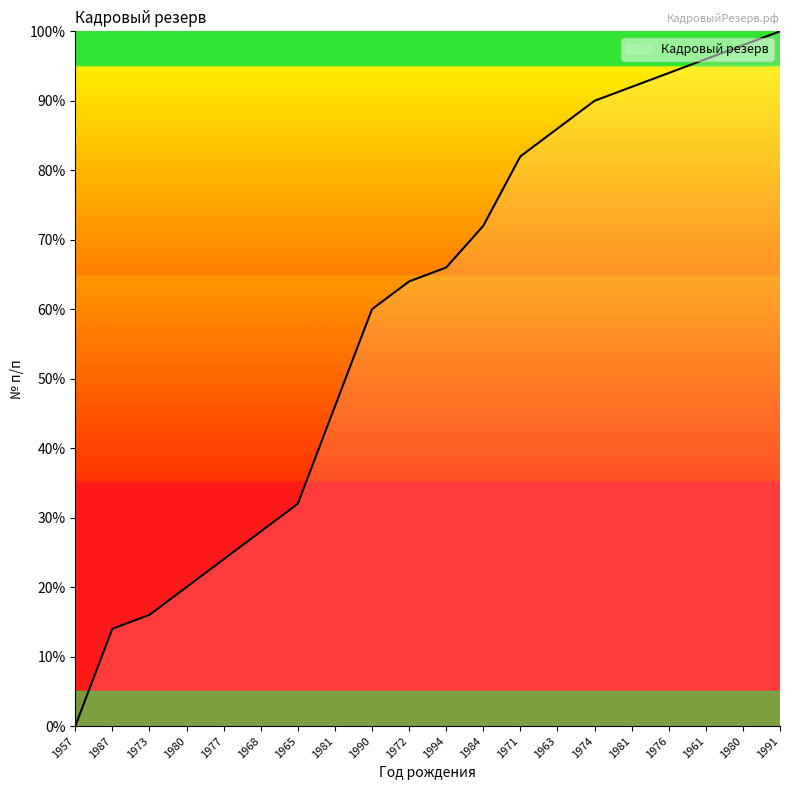

What is the label of the 2nd point from the right?

1980